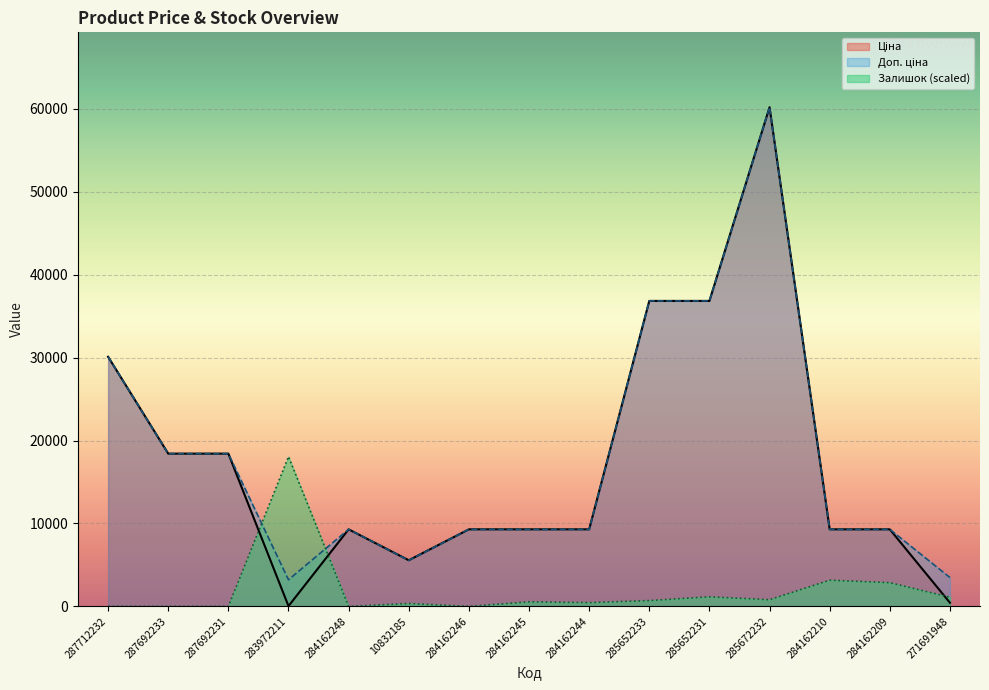

True or false: Залишок has a value of 1103.8 at 271691948.

True